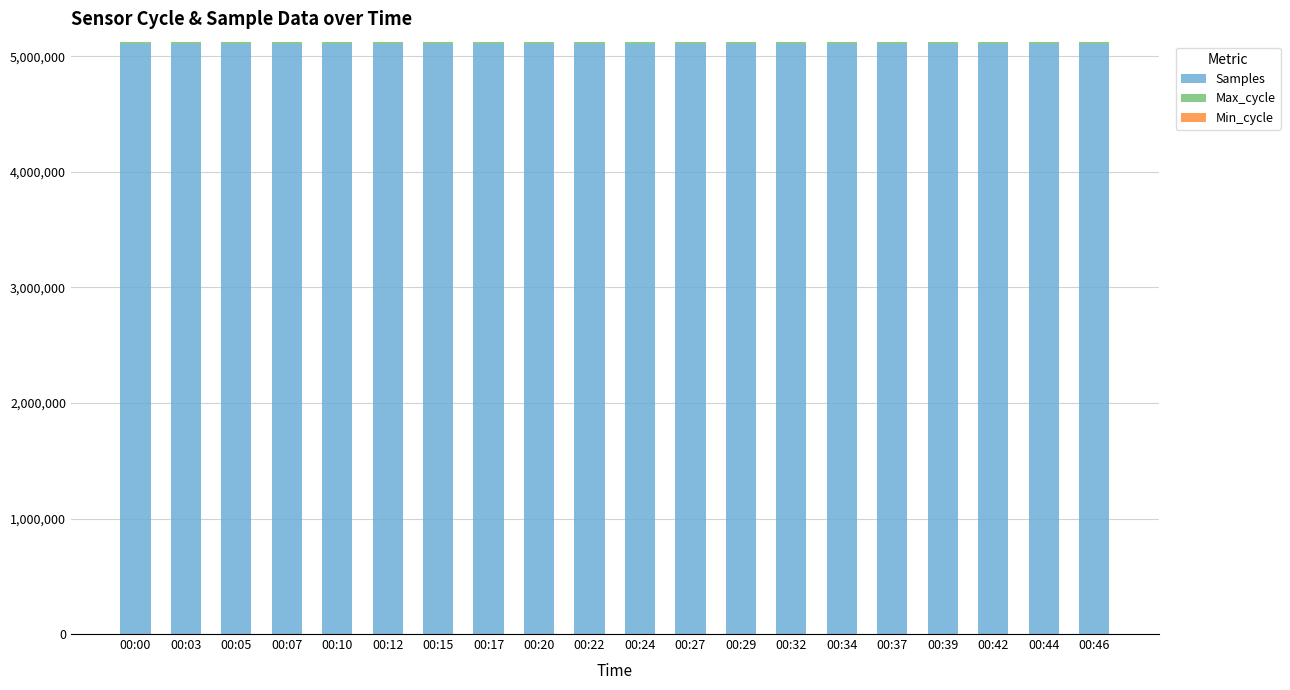

What is the highest value of the Samples series?

5107595